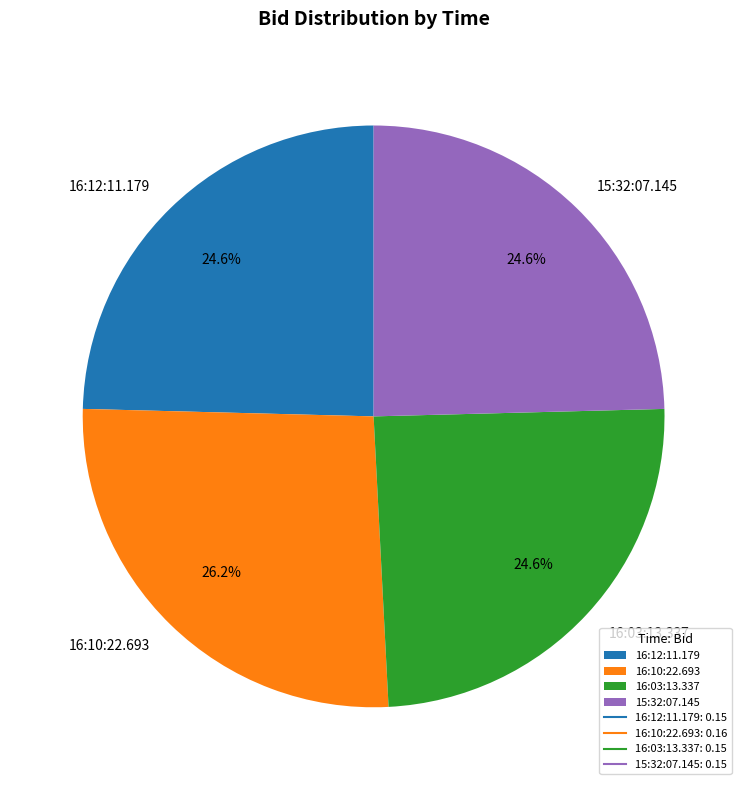

To the nearest percent, what portion does 16:10:22.693 represent?

26%